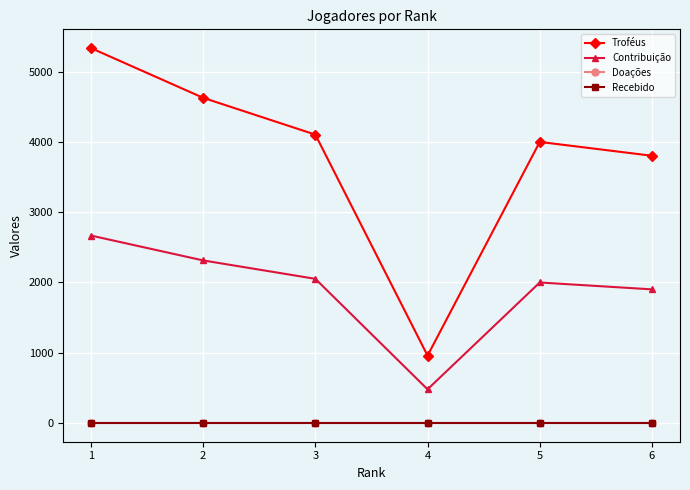

What is the difference between the maximum and minimum values in the Contribuição series?

2189